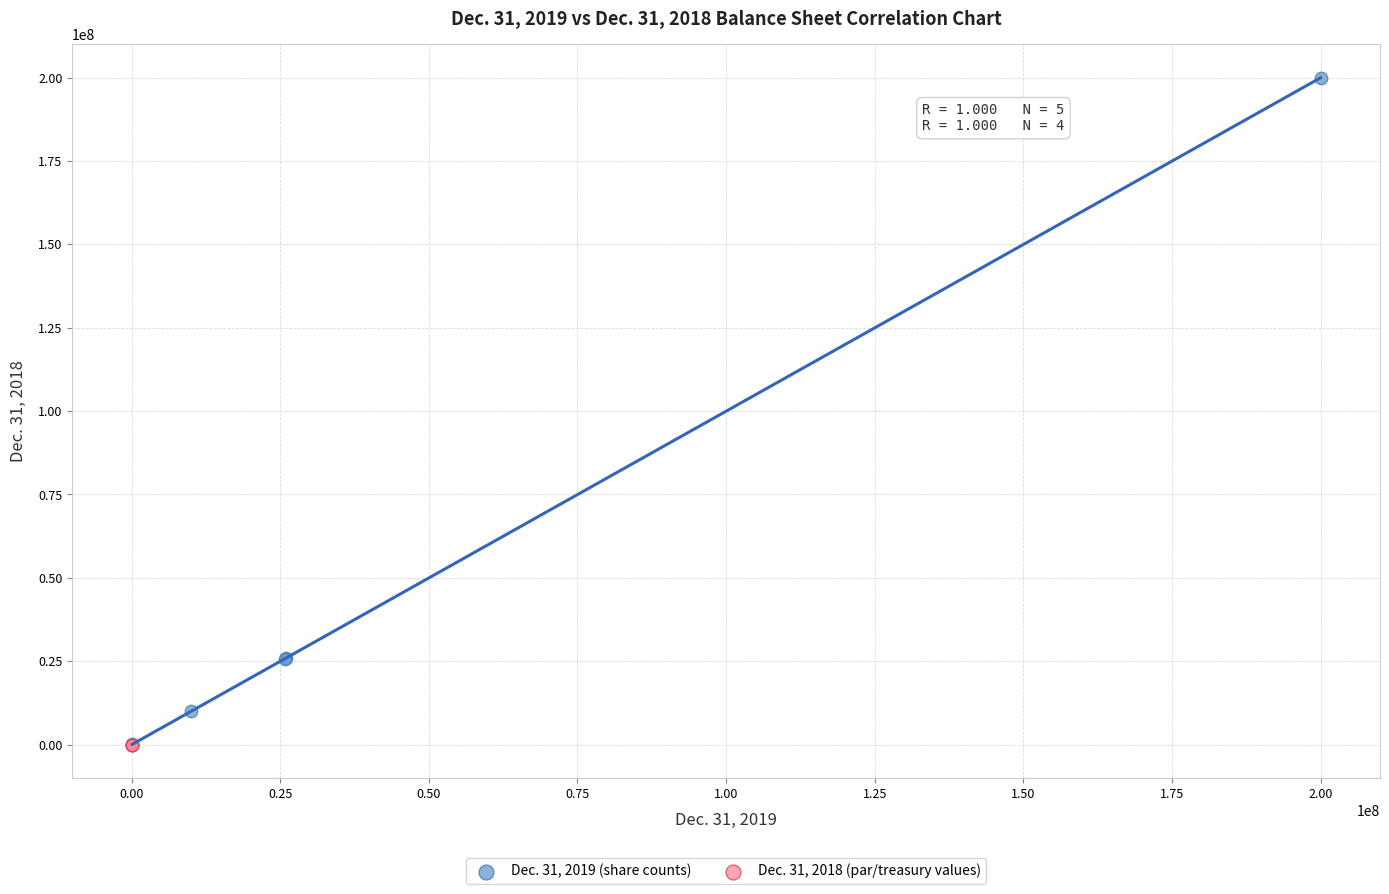

Which series has the widest spread of Y values?

Dec. 31, 2019 (share counts)